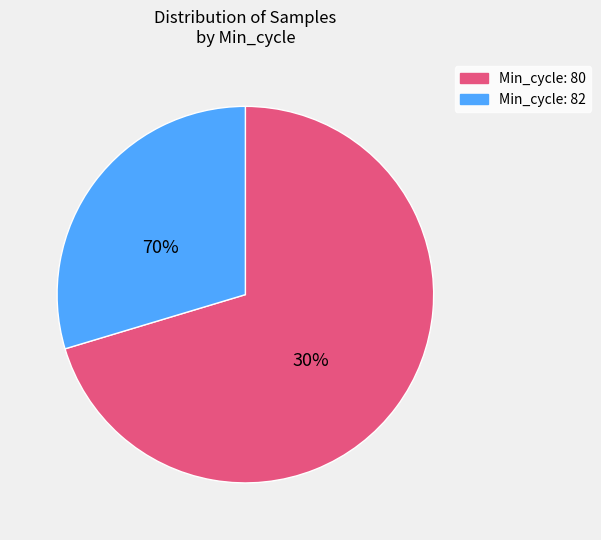

What is the change in value from 80 to 82?

-23875